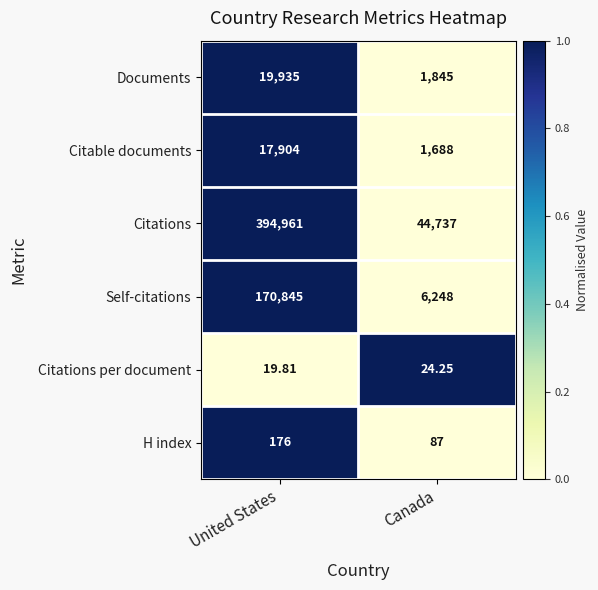

At which label is Citations per document closest to 22?

United States